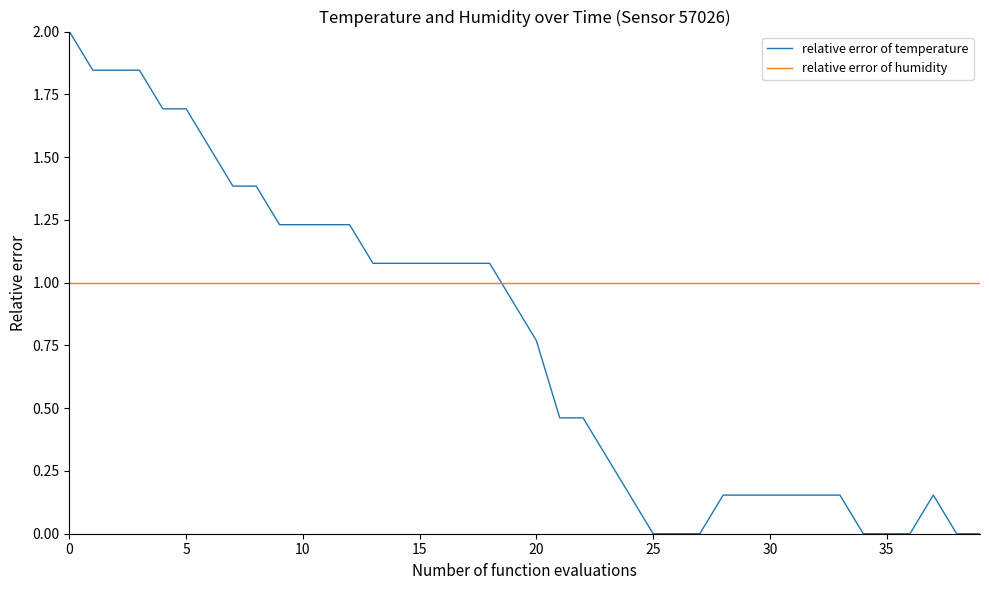

What is the difference between the maximum and minimum values in the relative error of temperature series?

2.0